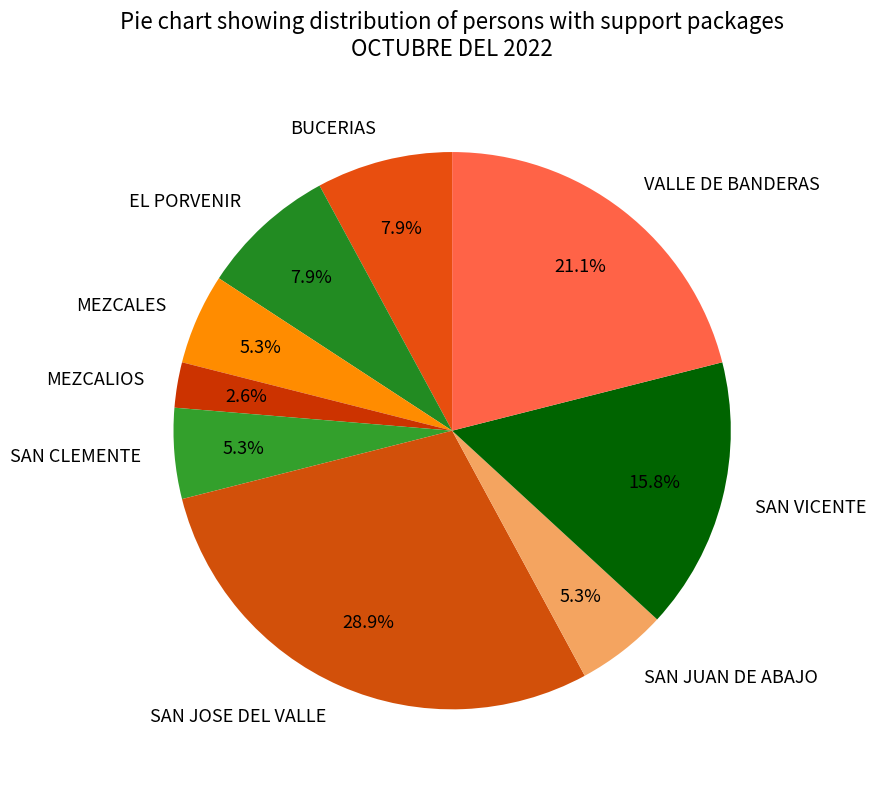

Does VALLE DE BANDERAS represent more than half of the total?

No